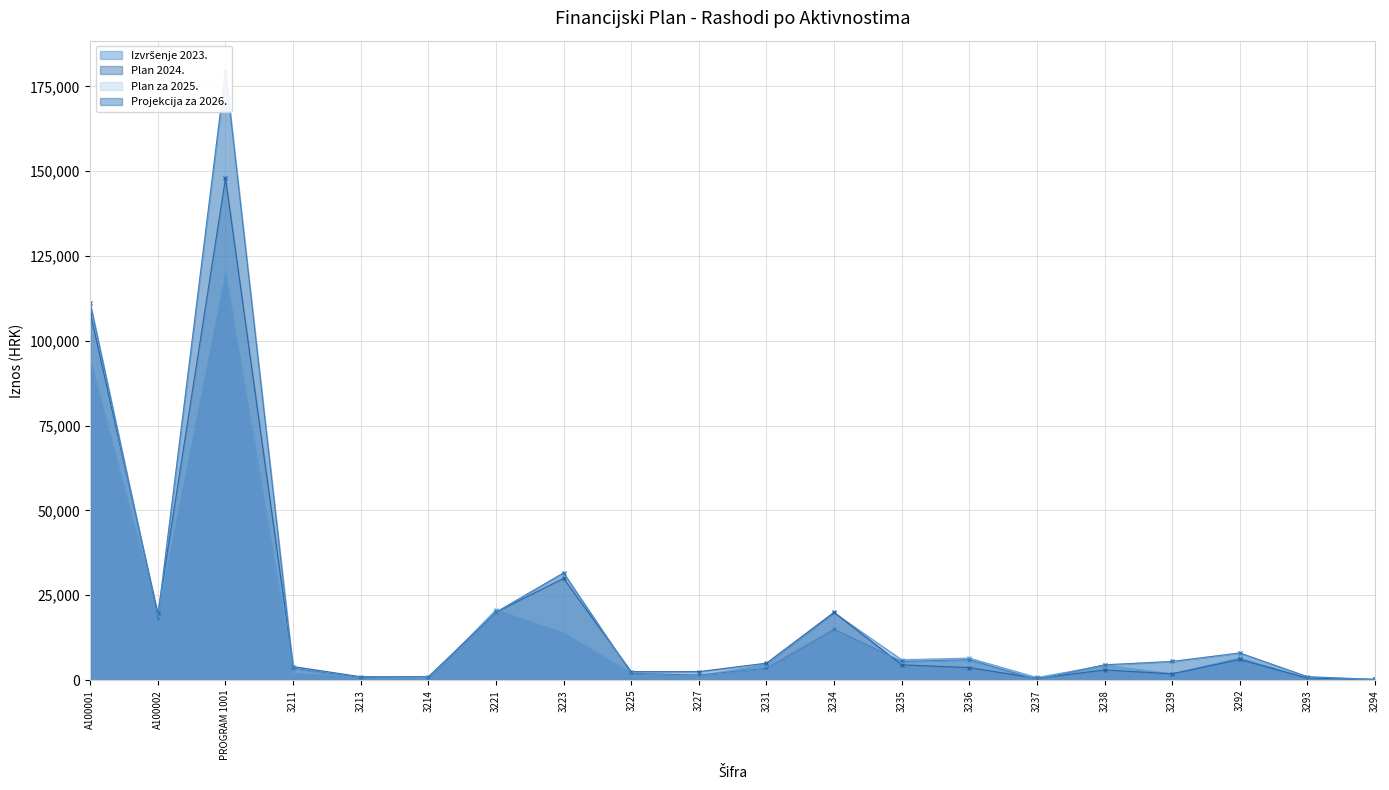

List the series in order of their peak value, highest first.

Plan za 2025., Projekcija za 2026., Plan 2024., Izvršenje 2023.